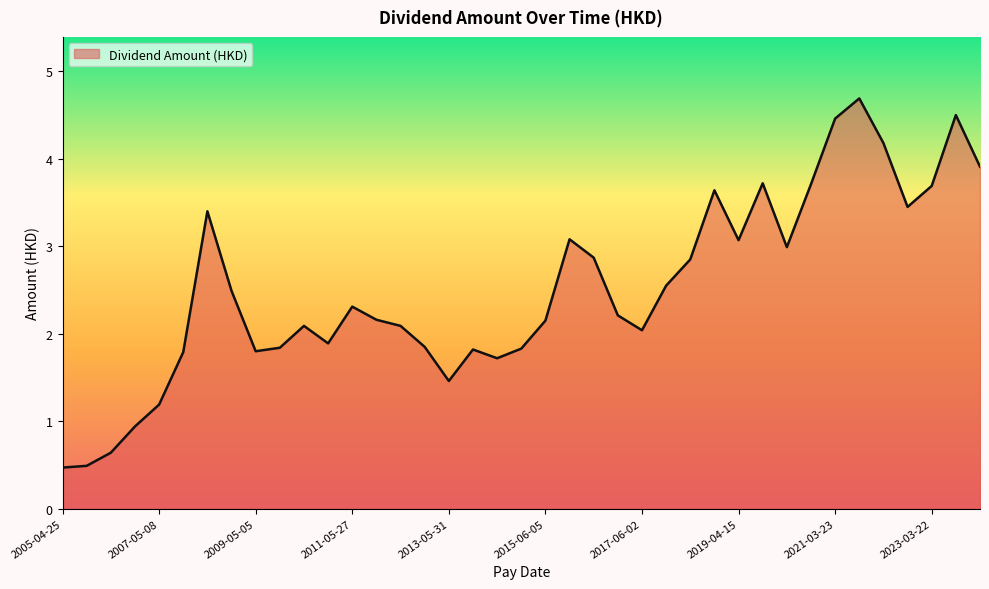

What is the difference between the maximum and minimum values?

4.2